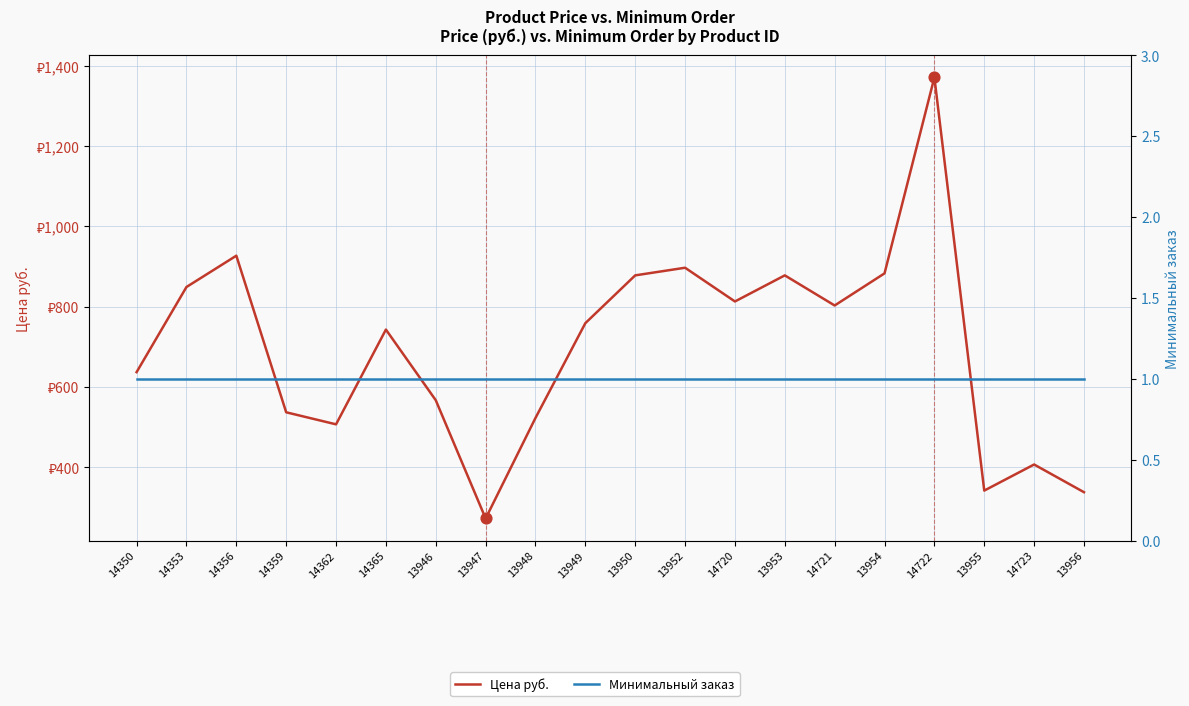

At how many categories does at least one series exceed 752?

10